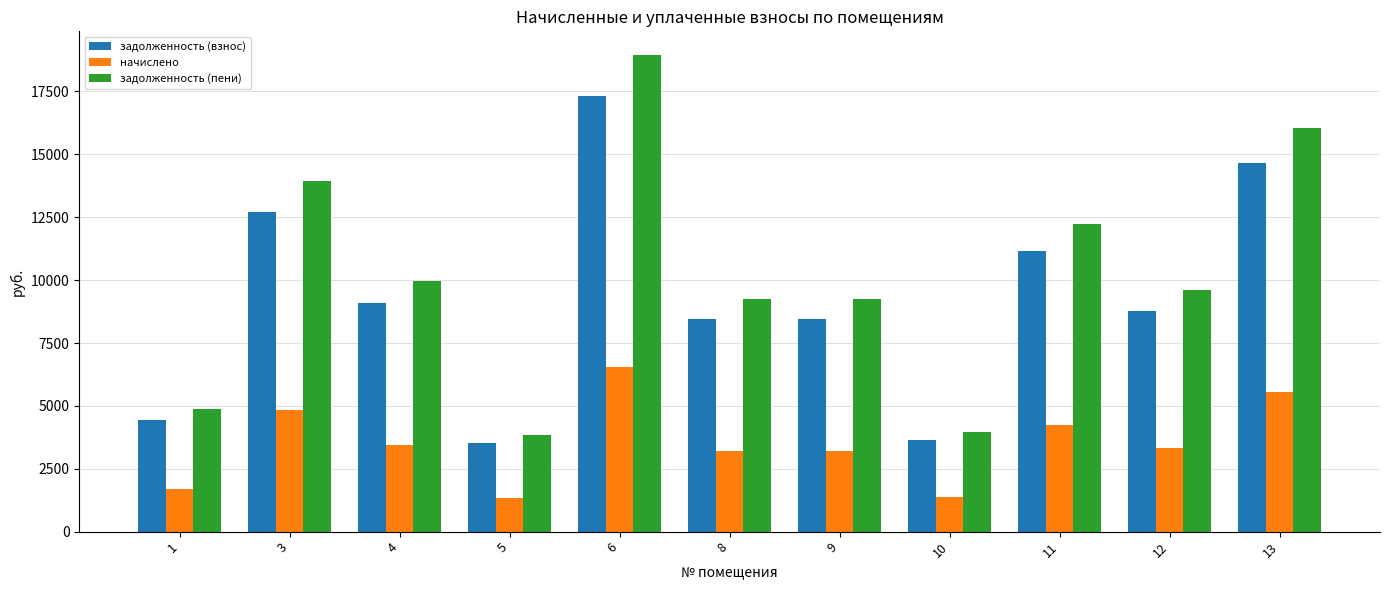

The value of задолженность (пени) at 13 is 16030.4. True or false?

True